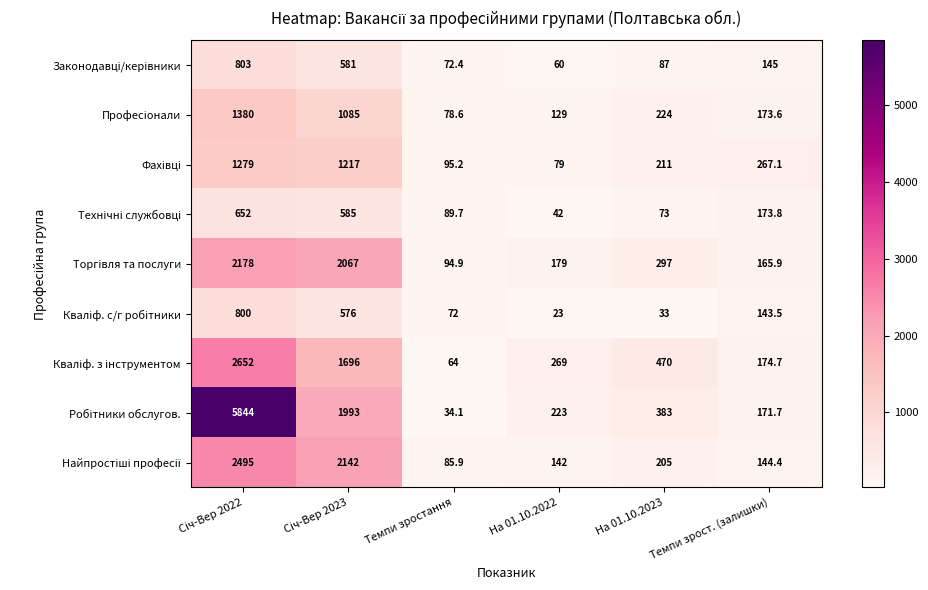

What is the difference between the highest and lowest values at Темпи зрост. (залишки)?

123.6